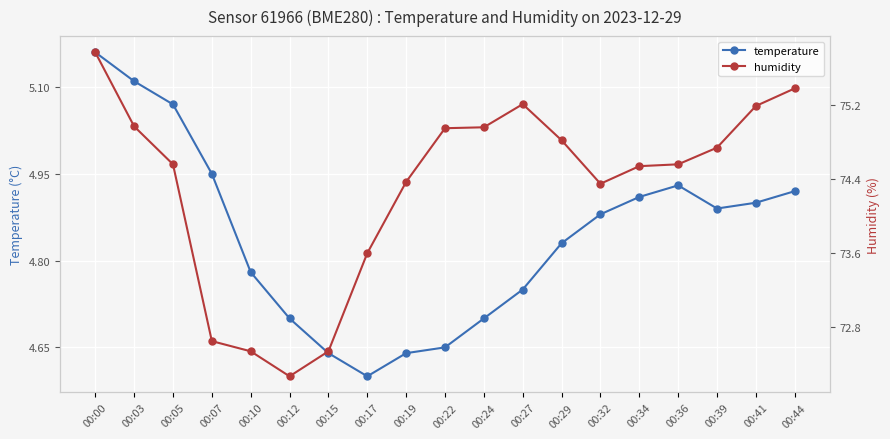

What is the sum of the humidity values at 00:00 and 00:24?

150.7